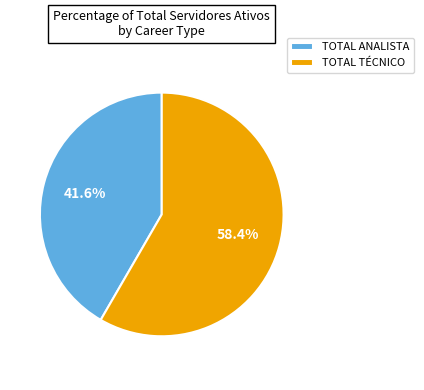

What is the largest slice in the pie chart?

TOTAL TÉCNICO